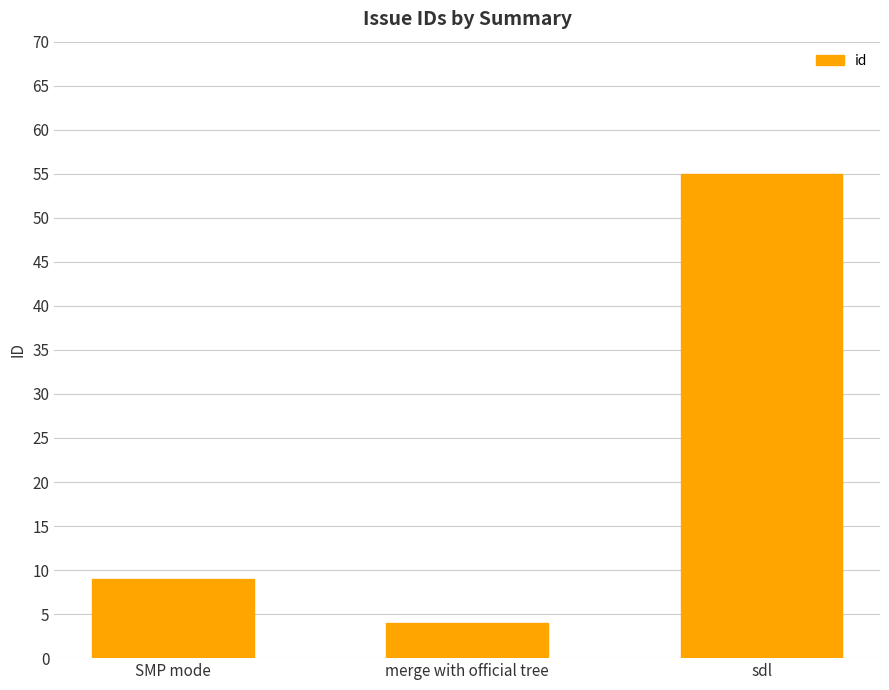

Rank the categories by value from highest to lowest.

sdl, SMP mode, merge with official tree